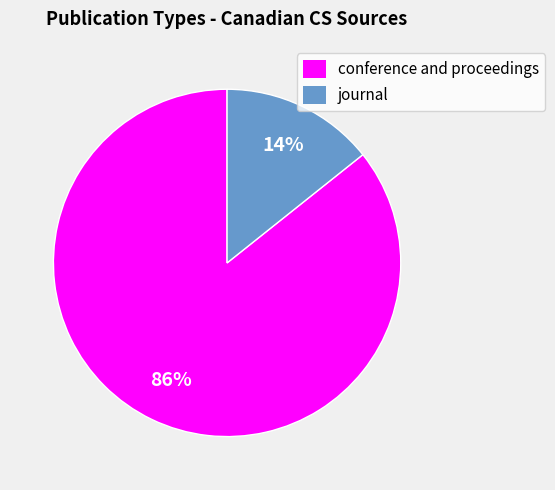

Which category has the smallest portion of the pie?

journal